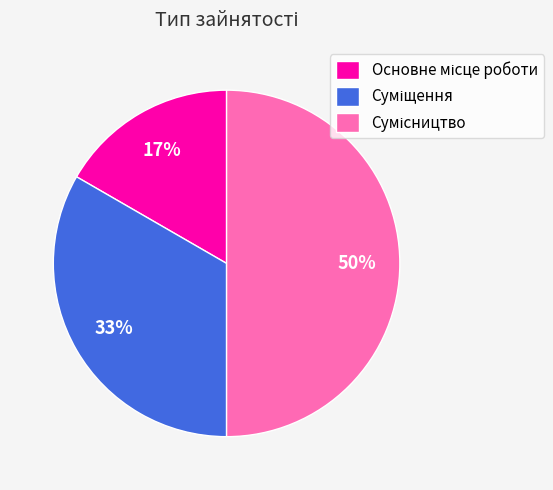

To the nearest percent, what is the average slice percentage?

33%